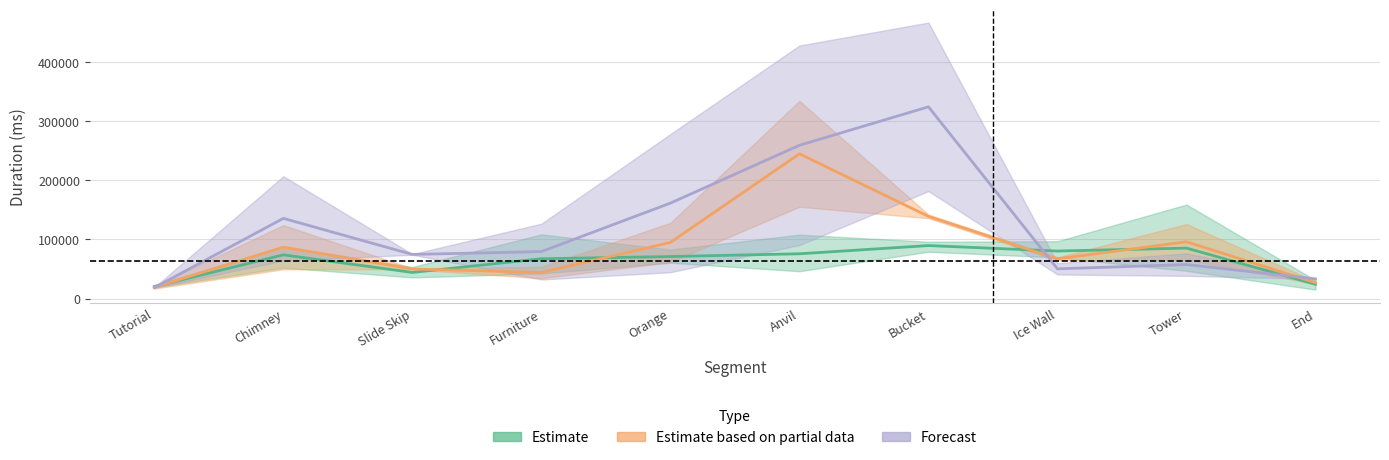

Which series has the widest spread of values?

Forecast